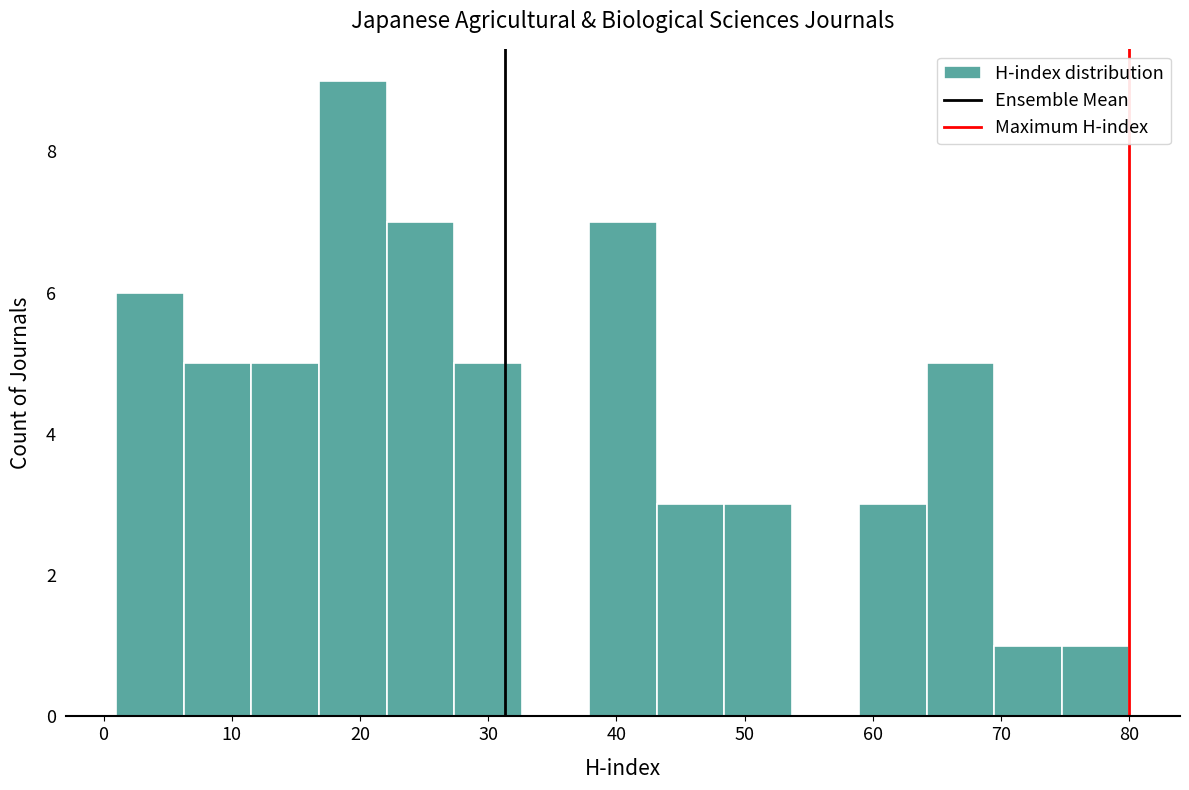

Reading left to right, list every bar in this chart as the range it spans on the x-axis followed by its height. Neither the bar edges nor the heights are printed on the chart, so give them approximately, as read against the axes.

1 to 6: 6
6 to 12: 5
12 to 17: 5
17 to 22: 9
22 to 27: 7
27 to 33: 5
33 to 38: 0
38 to 43: 7
43 to 48: 3
48 to 54: 3
54 to 59: 0
59 to 64: 3
64 to 69: 5
69 to 75: 1
75 to 80: 1